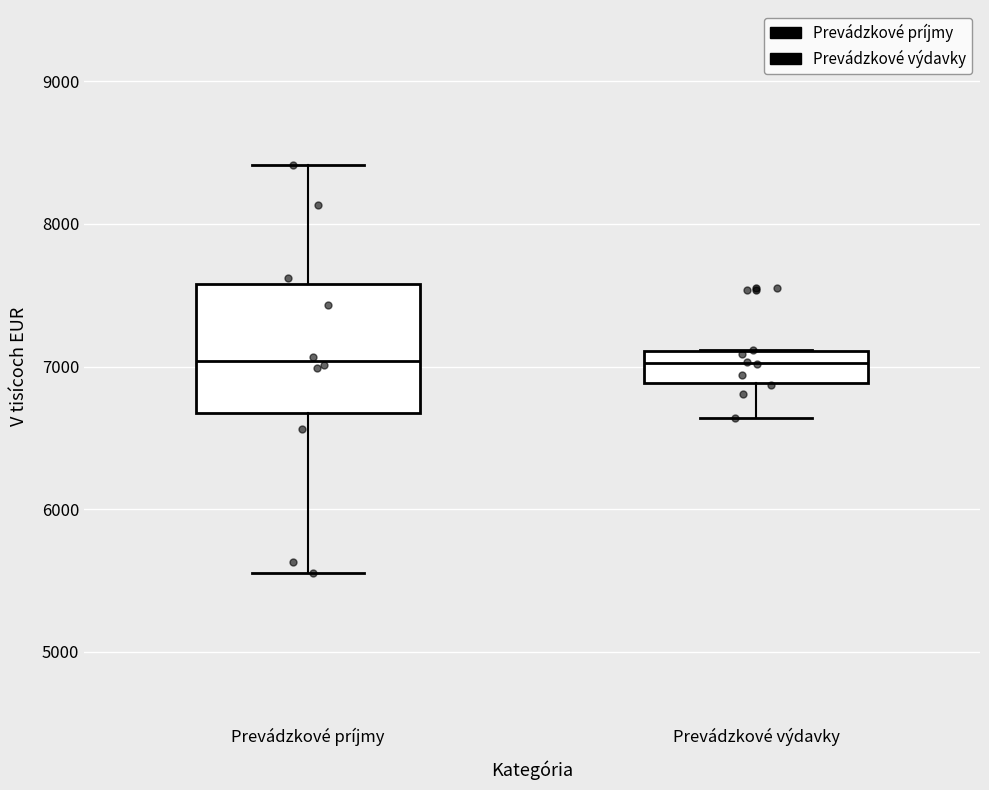

Reading left to right, transcribe this box plot: for each box, give where its median line is, the range the box spans, and where its two whiskers end, as read against the y-axis. The values are not printed on the chart, so give them approximately, as read against the axis.

Prevádzkové príjmy: median 7000, box 6700 to 7600, whiskers 5600 to 8400
Prevádzkové výdavky: median 7000, box 6900 to 7100, whiskers 6600 to 7100